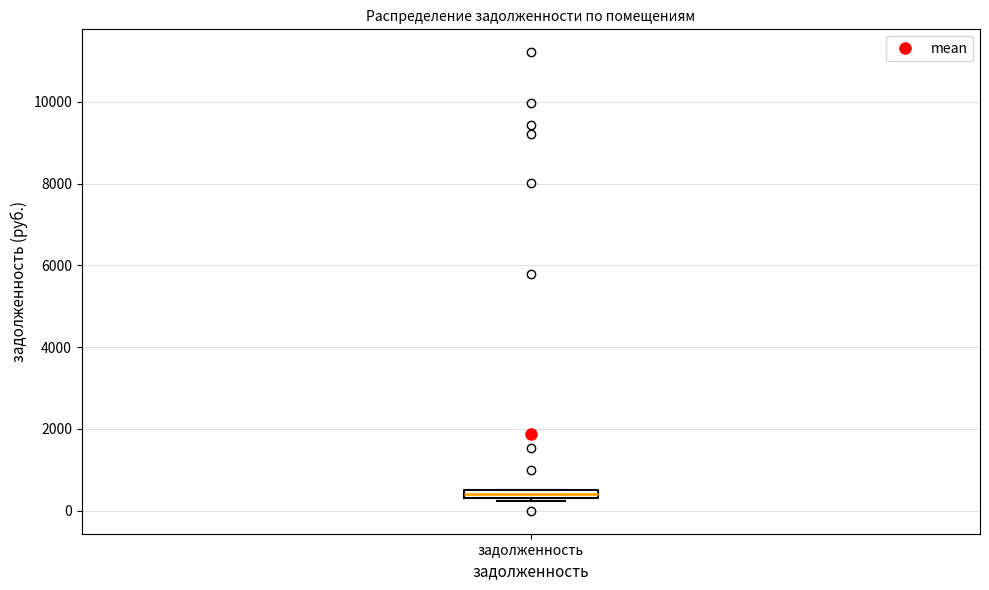

Where is the upper edge of the box for задолженность on the y-axis? The values are not printed on the chart, so give them approximately, as read against the axis.

600